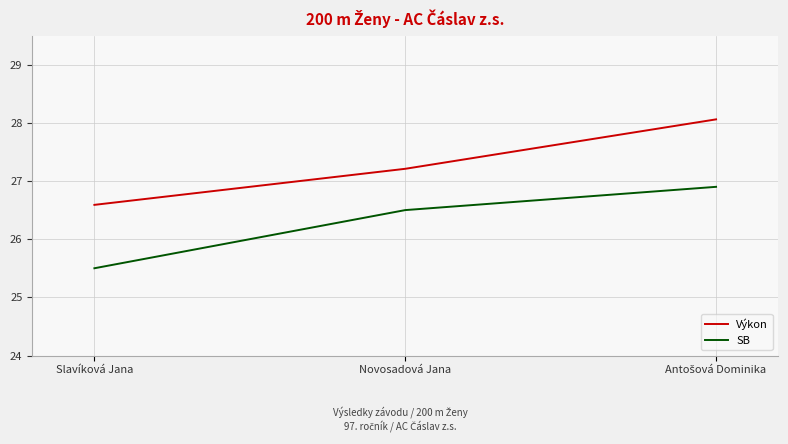

Which series has the widest spread of values?

Výkon